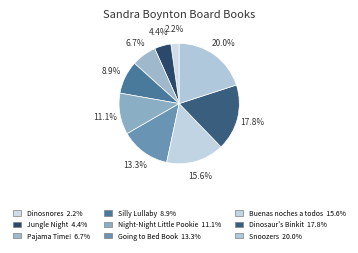

Between Silly Lullaby and Buenas noches a todos, which is larger?

Buenas noches a todos